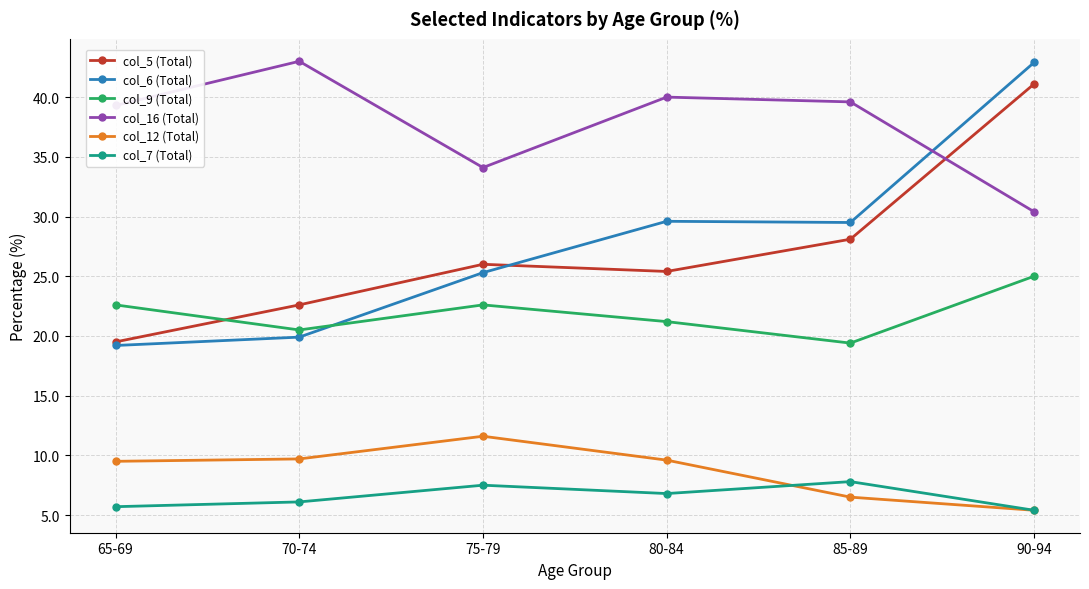

True or false: col_5 (Total) has more than 1 interior local peaks.

False